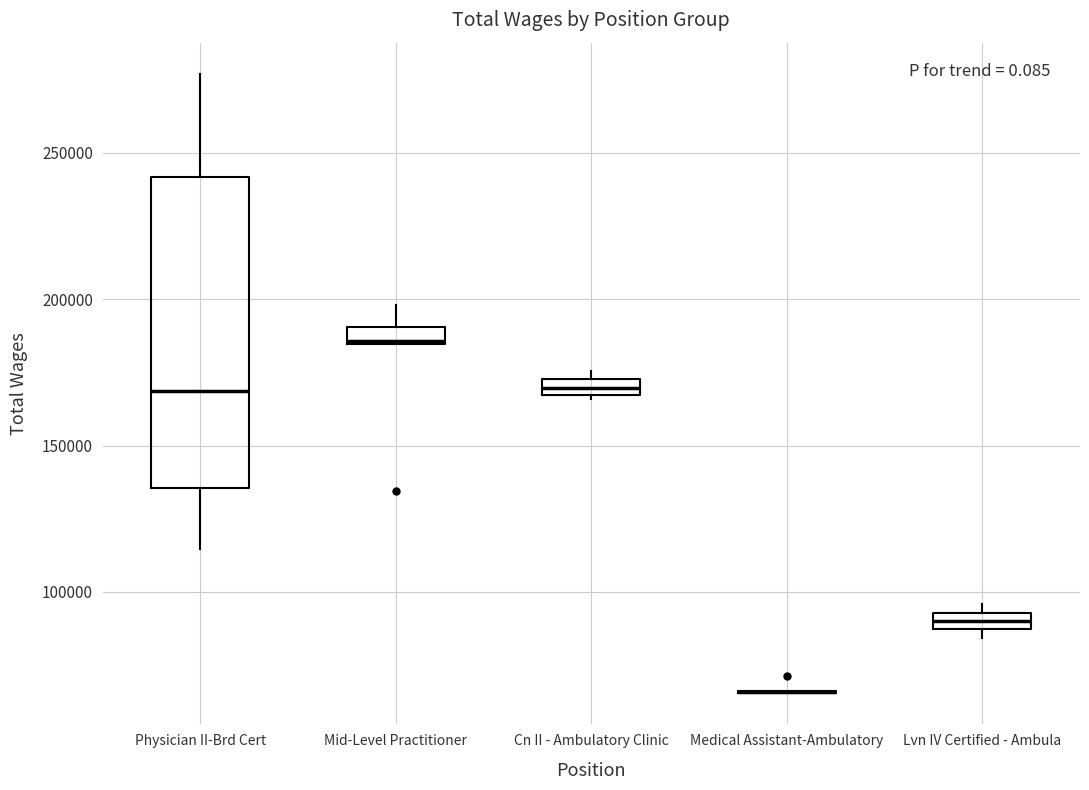

Where is the lower edge of the box for Mid-Level Practitioner on the y-axis? The values are not printed on the chart, so give them approximately, as read against the axis.

185000